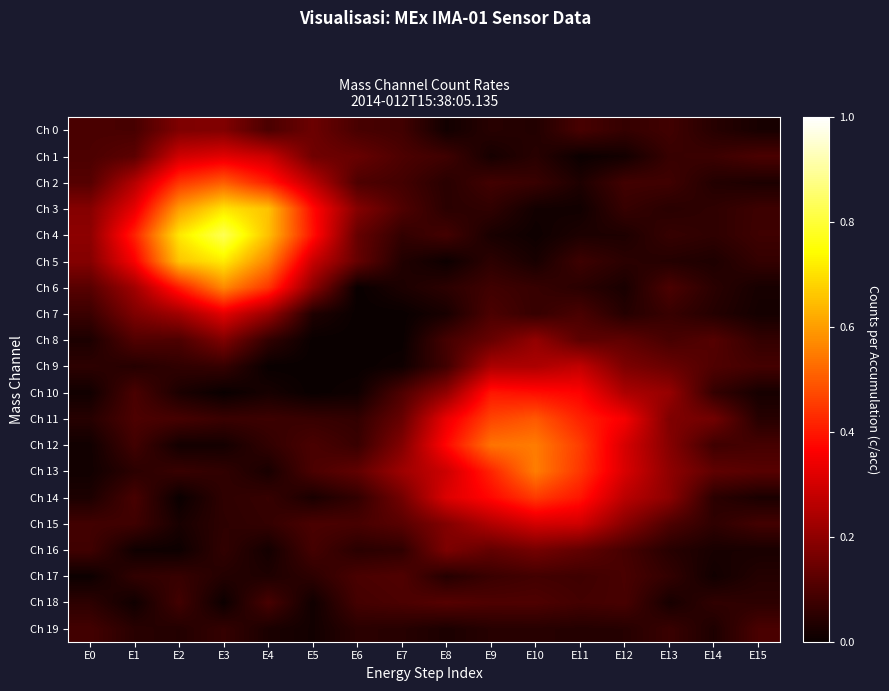

How many distinct data groups are displayed?

20